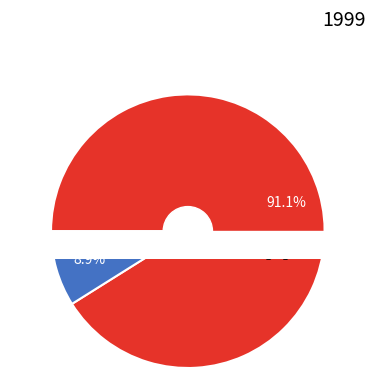

To the nearest percent, what is the difference between the largest and smallest slice percentages?

82%